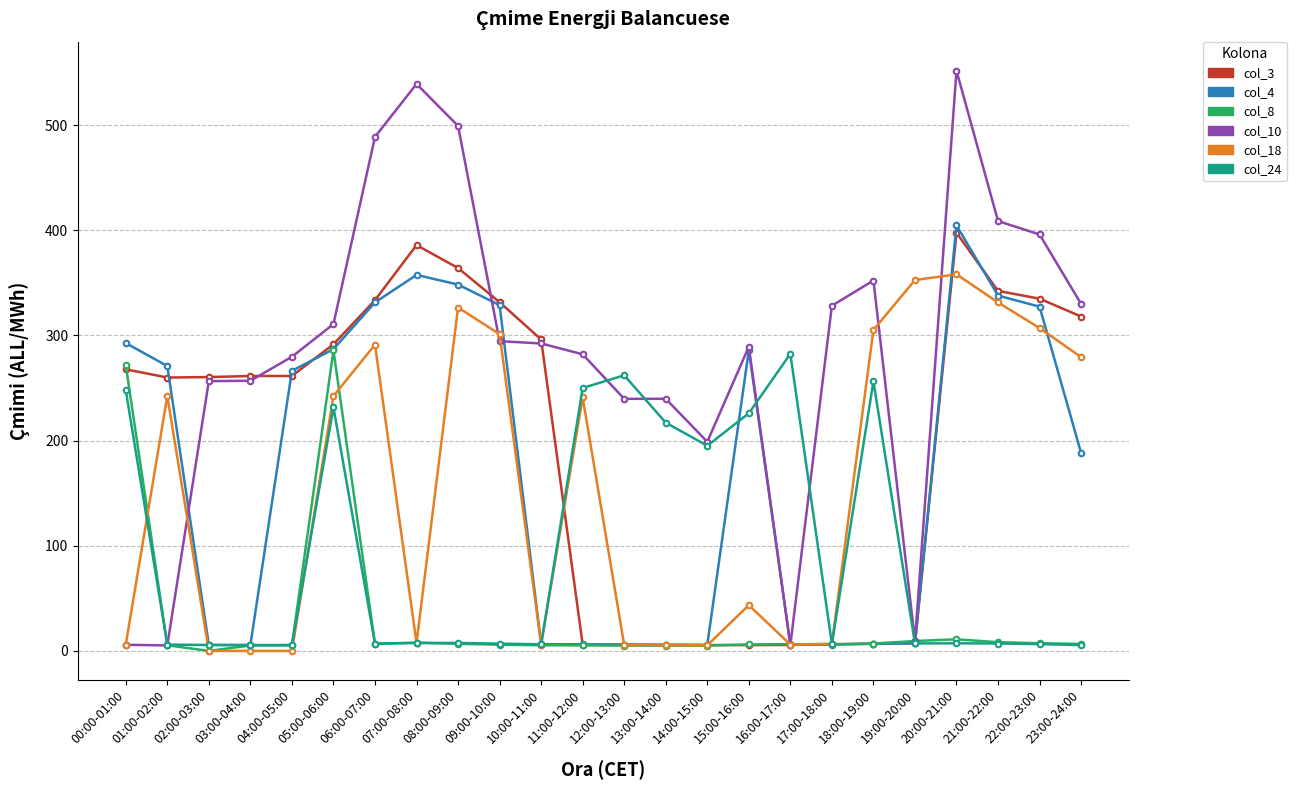

How many lines are shown in the chart?

6